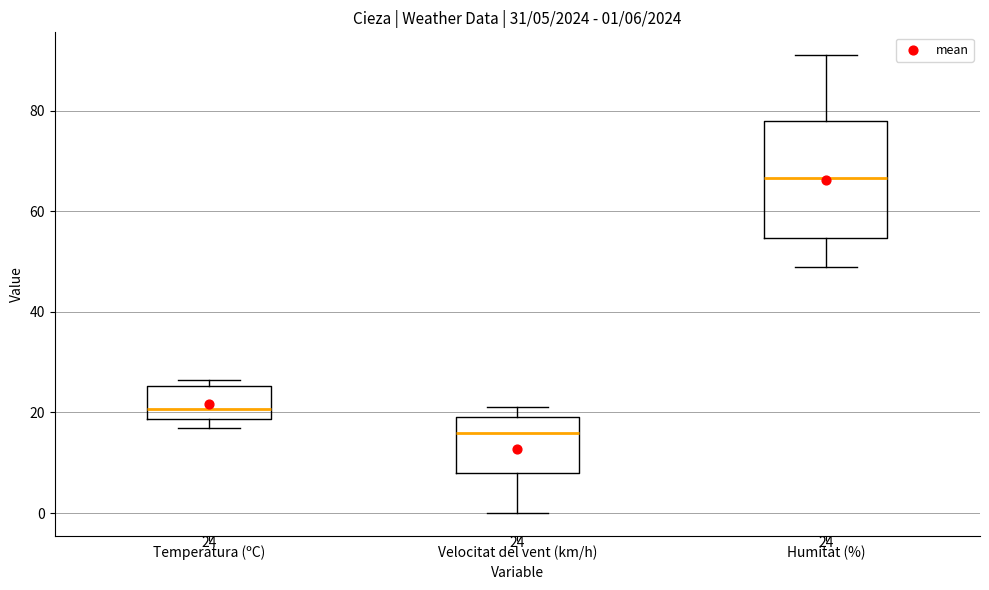

Which box has the lowest median line?

Velocitat del vent (km/h)